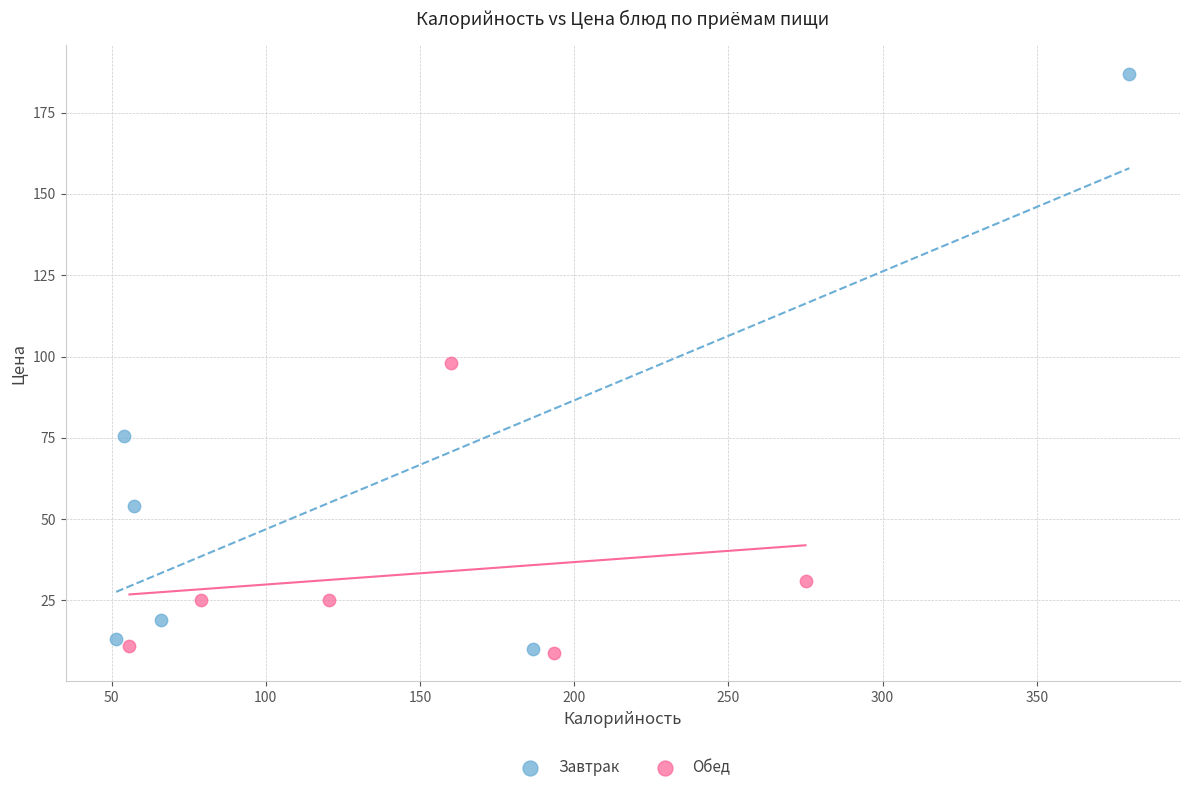

Which series has the largest Y range (max minus min)?

Завтрак